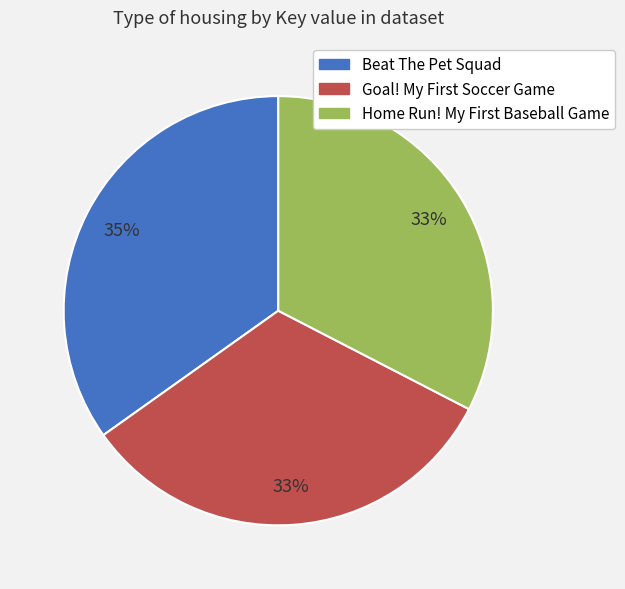

The Beat The Pet Squad slice represents 35% of the pie. True or false?

True